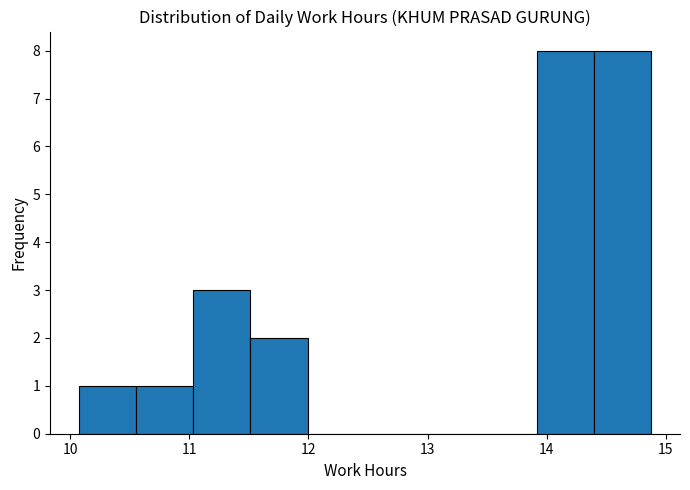

Reading left to right, transcribe this chart: for each bar, give the range it covers on the x-axis and its height. Neither the bar edges nor the heights are printed on the chart, so give them approximately, as read against the axes.

10.1 to 10.6: 1
10.6 to 11.0: 1
11.0 to 11.5: 3
11.5 to 12.0: 2
12.0 to 12.5: 0
12.5 to 13.0: 0
13.0 to 13.4: 0
13.4 to 13.9: 0
13.9 to 14.4: 8
14.4 to 14.9: 8